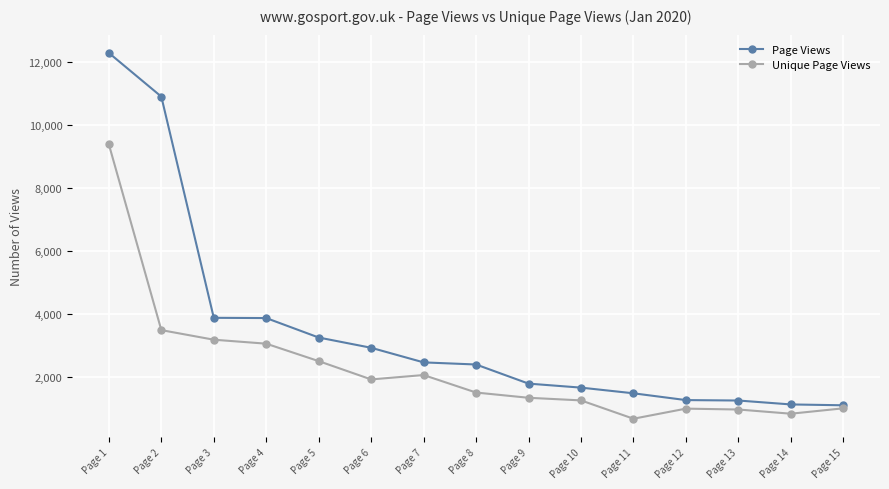

Which series changed the most between Page 1 and Page 8?

Page Views